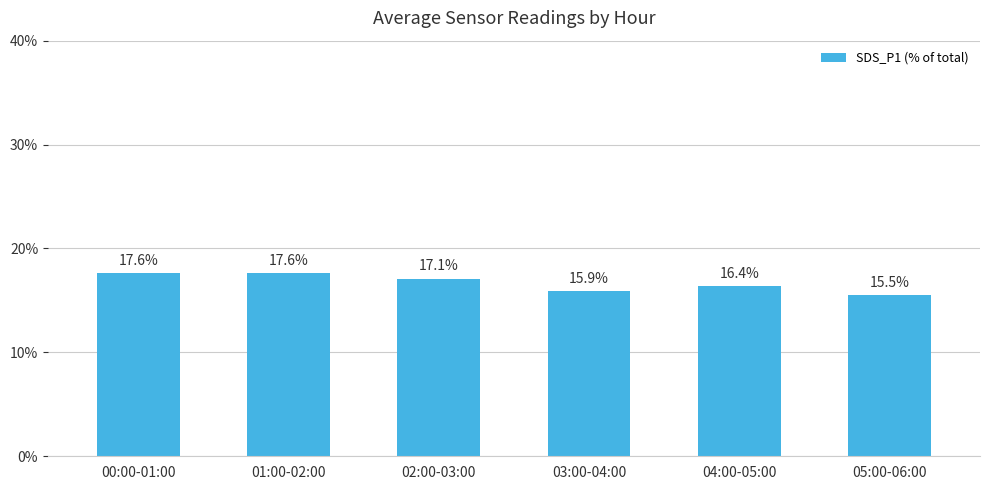

Read the value at 01:00-02:00.

17.6